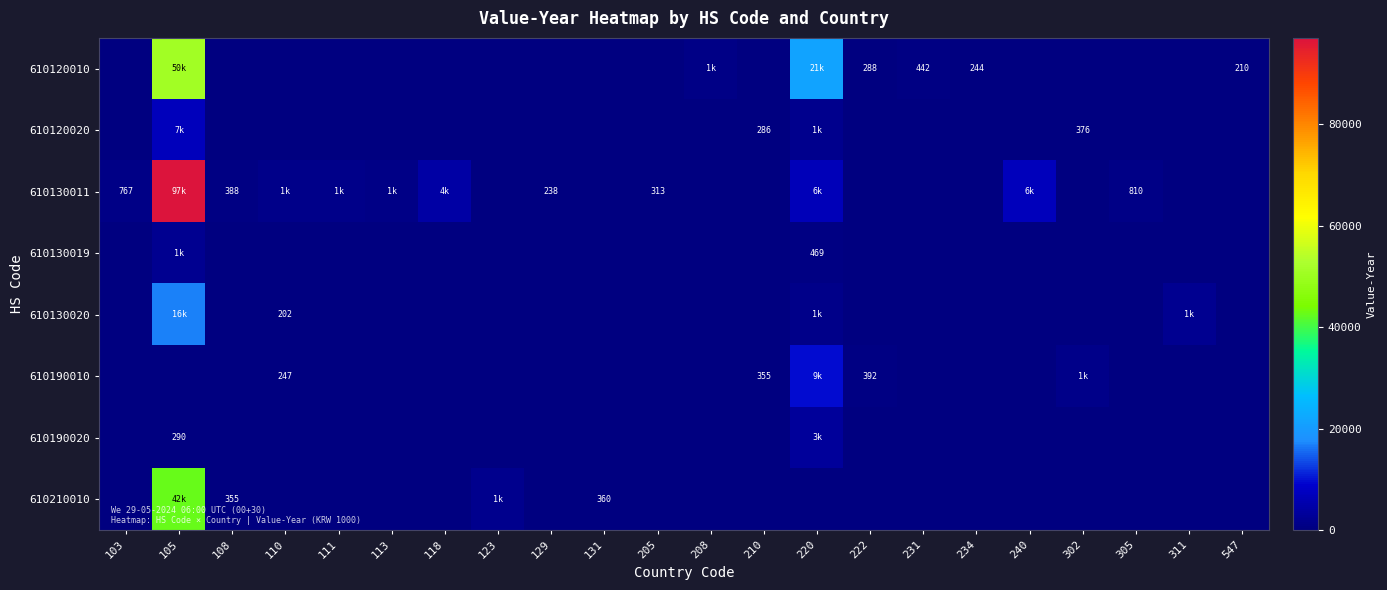

The 610130020 series shows 116 at 110. True or false?

False